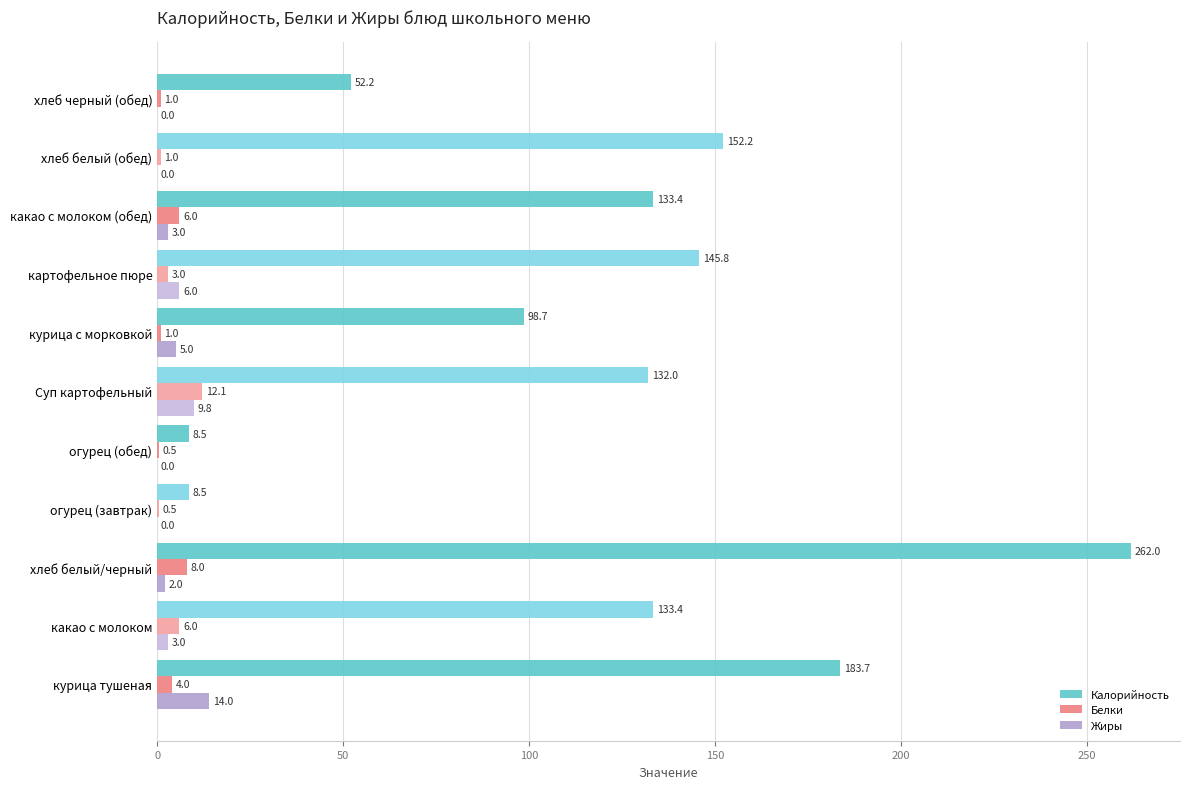

Which series has the largest total across all categories?

Калорийность